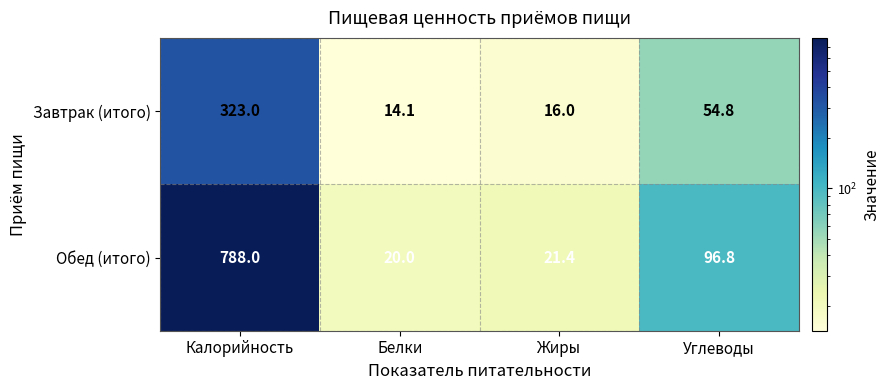

List the series in order of their peak value, highest first.

Обед (итого), Завтрак (итого)